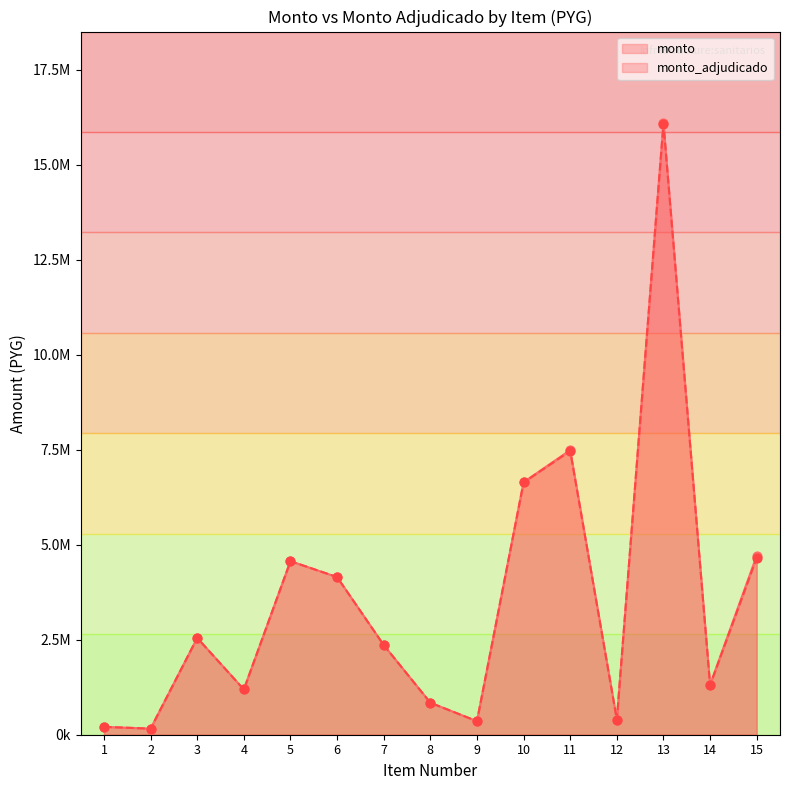

Does the chart have visible grid lines?

No